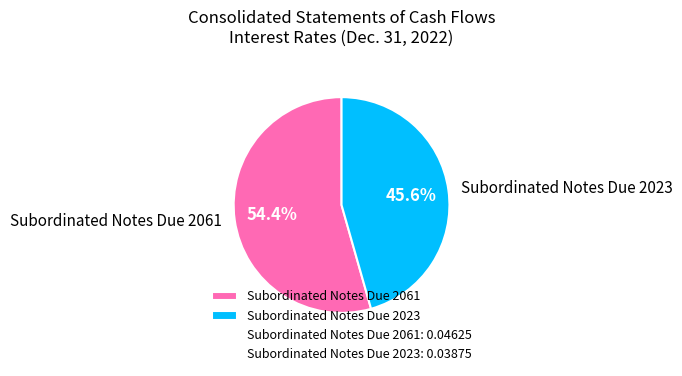

Is there any slice that represents more than half of the pie?

Yes